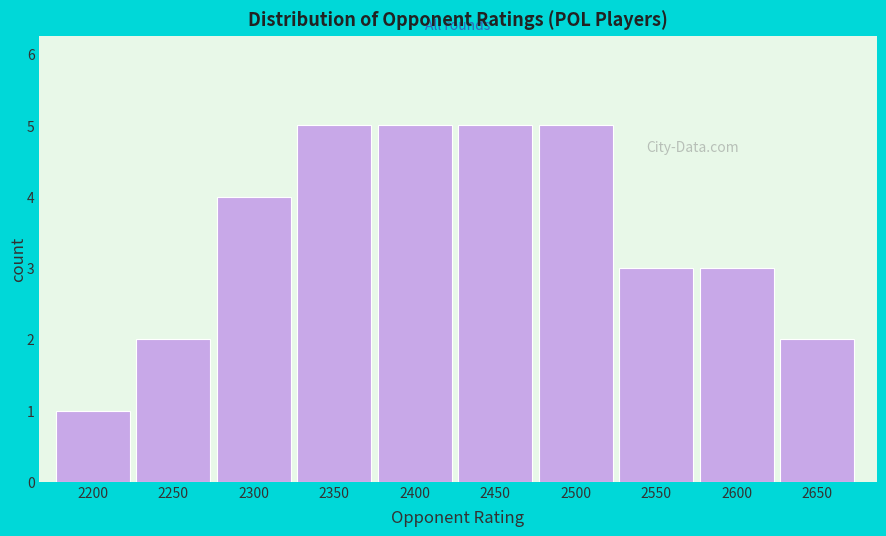

Reading left to right, list all the values displayed in this chart.

1	2	4	5	5	5	5	3	3	2